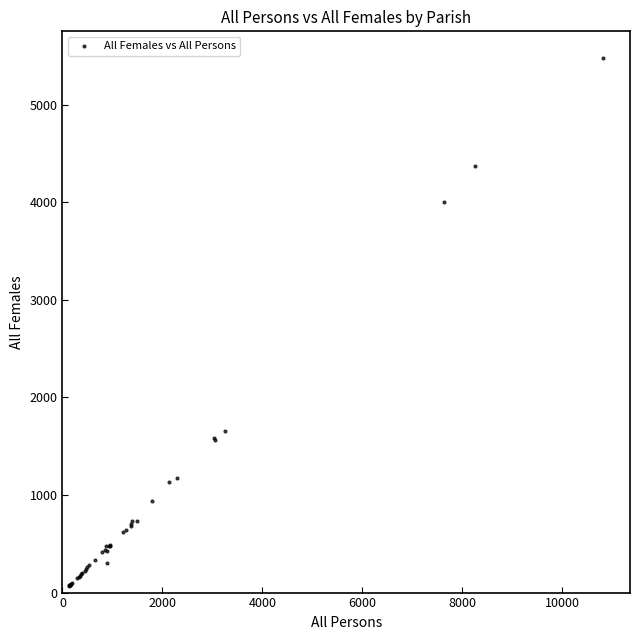

What Y value in the scatter plot is closest to 2773?

1653